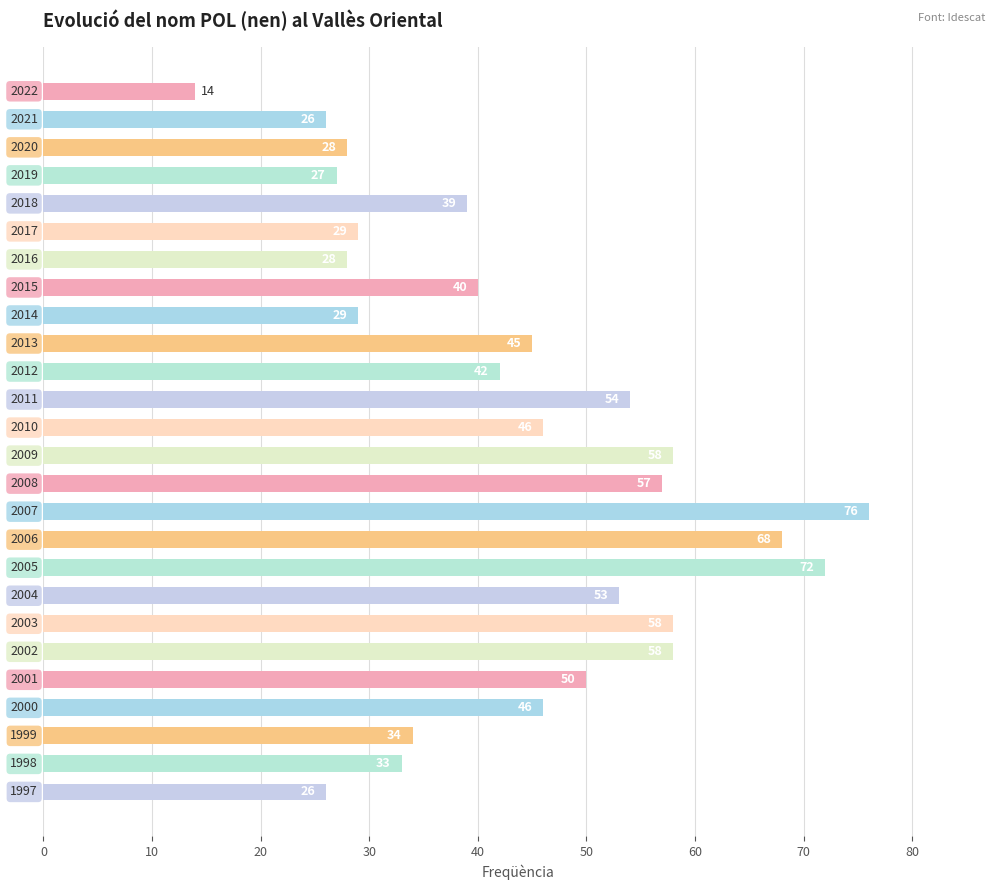

What is the greatest value displayed?

76